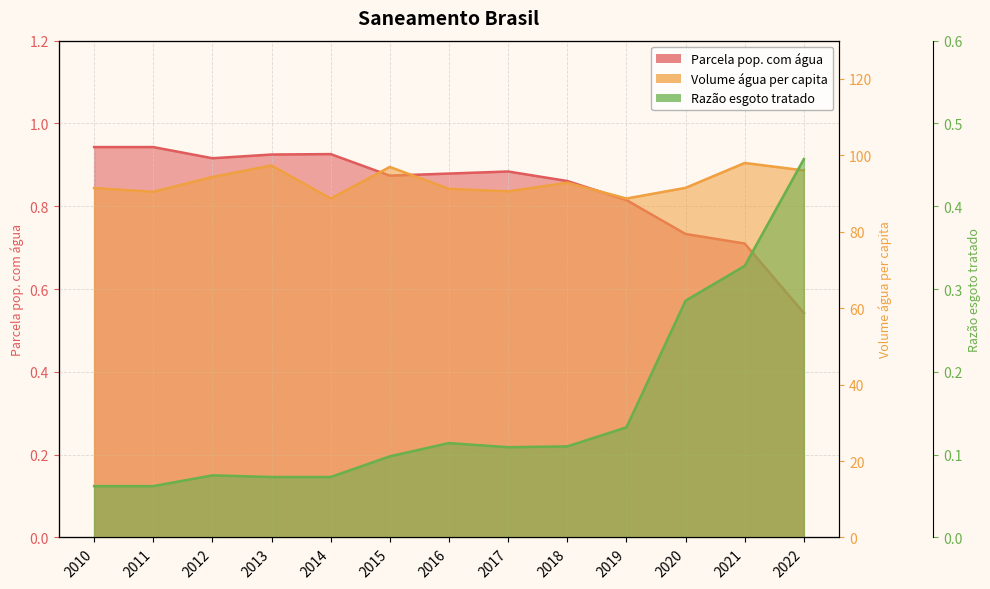

Reading left to right, extract all data points from this chart.

Parcela pop. com água: 0.9	0.9	0.9	0.9	0.9	0.9	0.9	0.9	0.9	0.8	0.7	0.7	0.5
Volume água per capita: 91.4	90.5	94.3	97.3	88.7	97.0	91.2	90.6	92.8	88.7	91.5	98.0	96.0
Razão esgoto tratado: 0.1	0.1	0.1	0.1	0.1	0.1	0.1	0.1	0.1	0.1	0.3	0.3	0.5